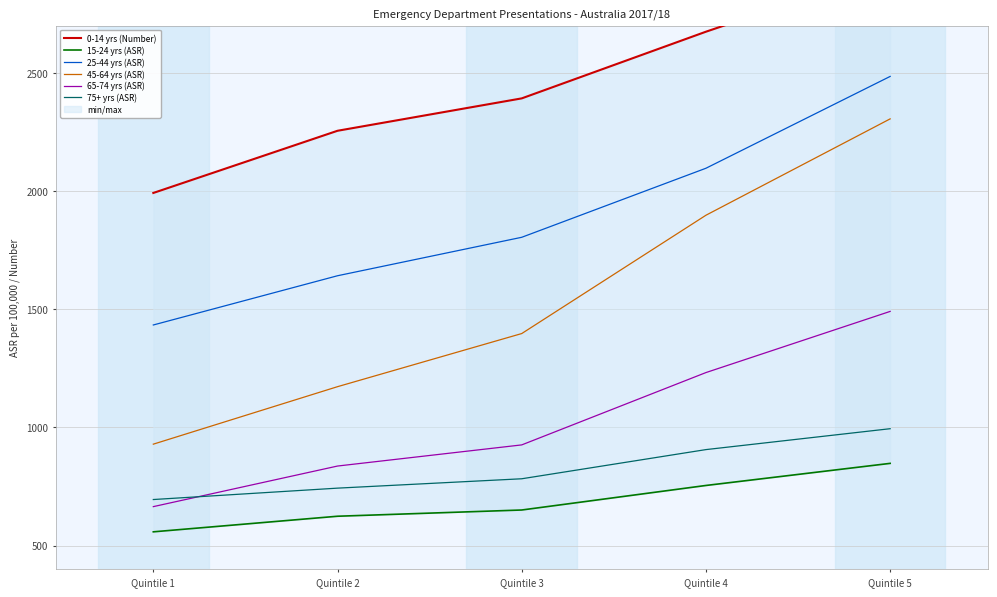

What is the value of the 65-74 yrs (ASR) point at the 4th from the left?

1232.3